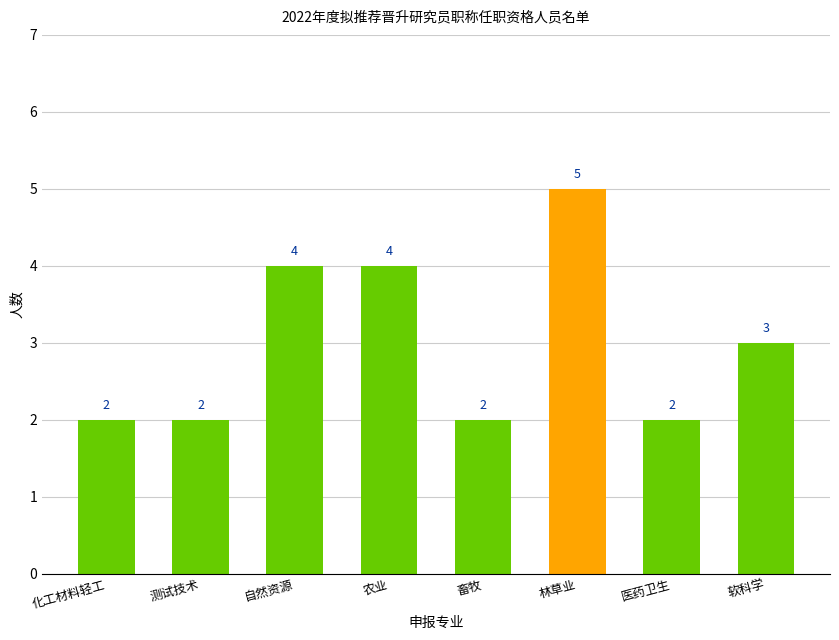

Reading left to right, transcribe all the data shown in this chart.

2	2	4	4	2	5	2	3